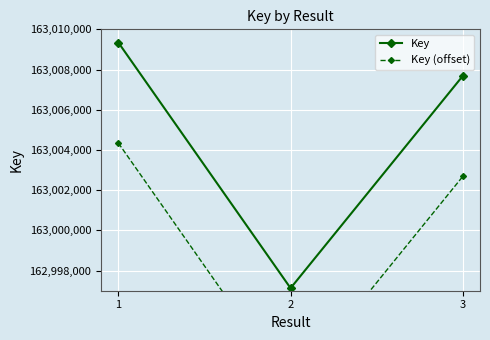

What are all the series names shown in the legend?

Key, Key (offset)